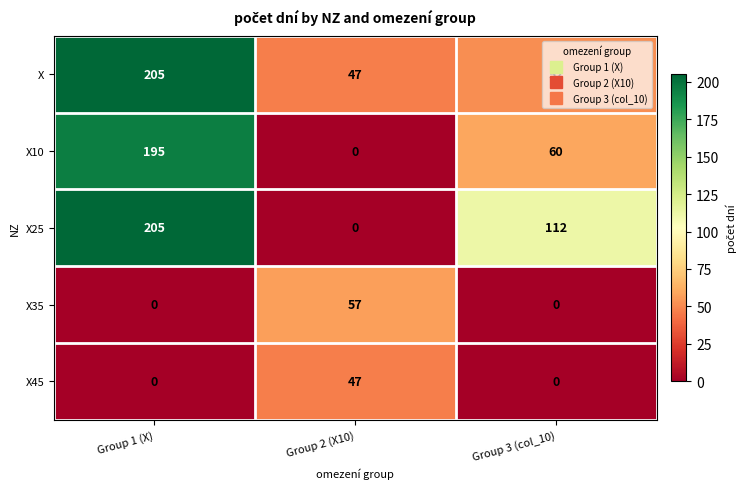

Where does the X series first go above 52?

Group 1 (X)